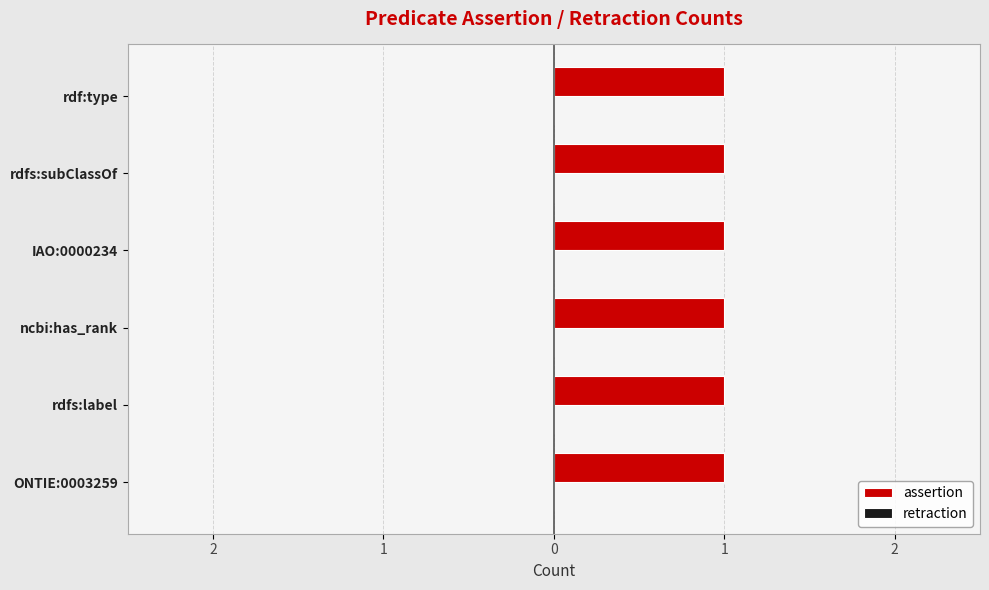

Which series has the largest range (max minus min)?

assertion